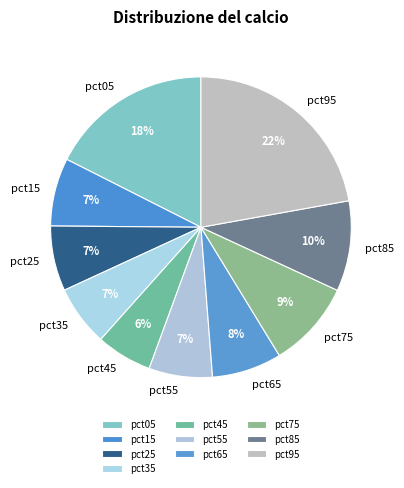

True or false: pct05 accounts for 3% of the total.

False